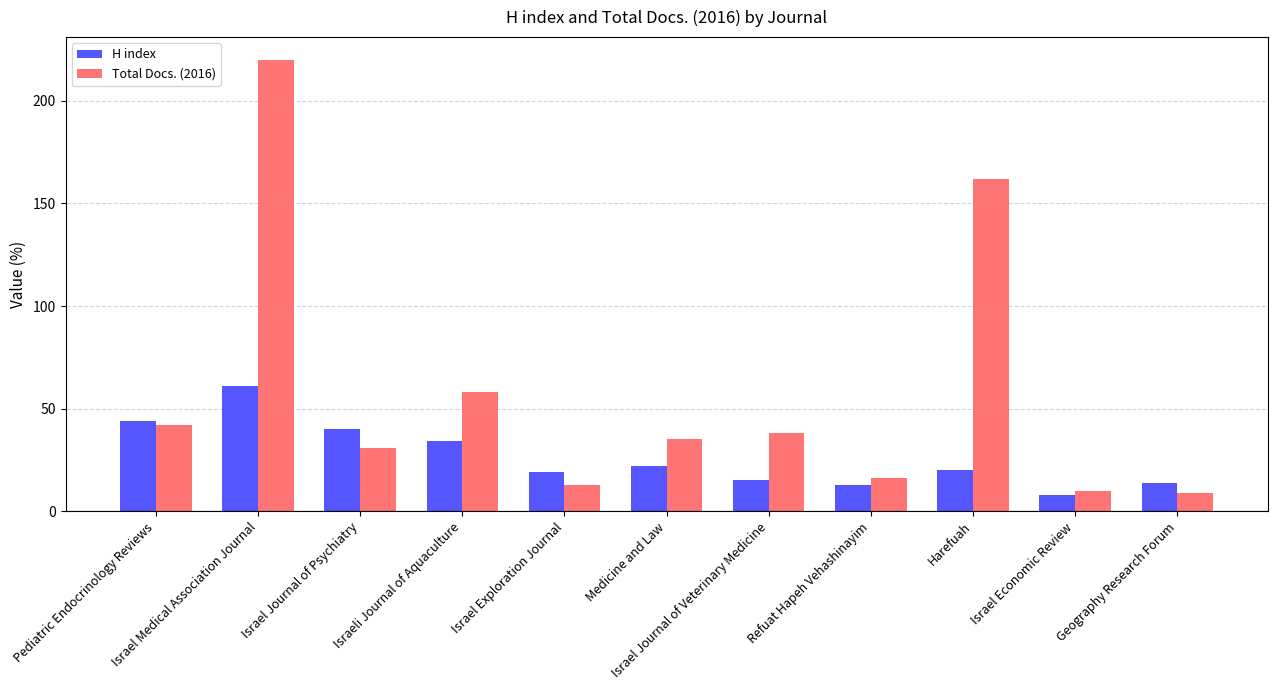

At how many categories does at least one series exceed 190?

1